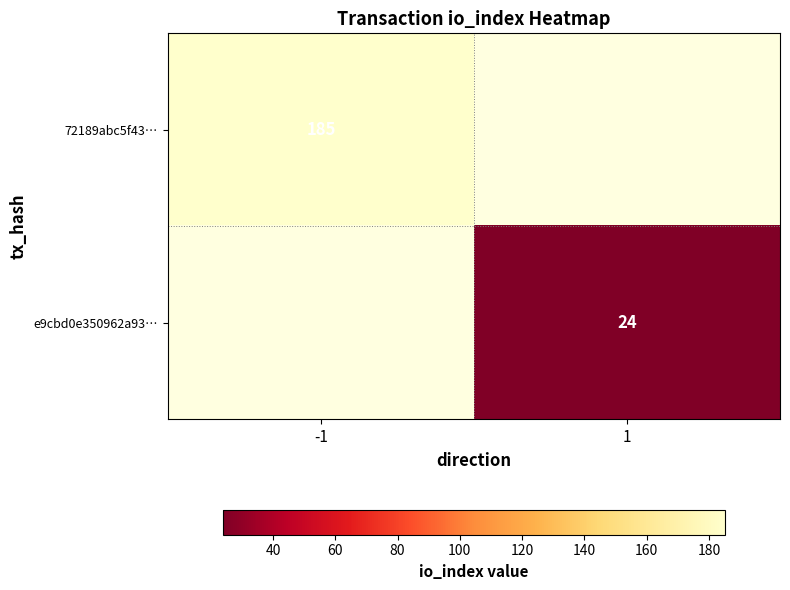

The value of 72189abc5f43… at -1 is 328. True or false?

False